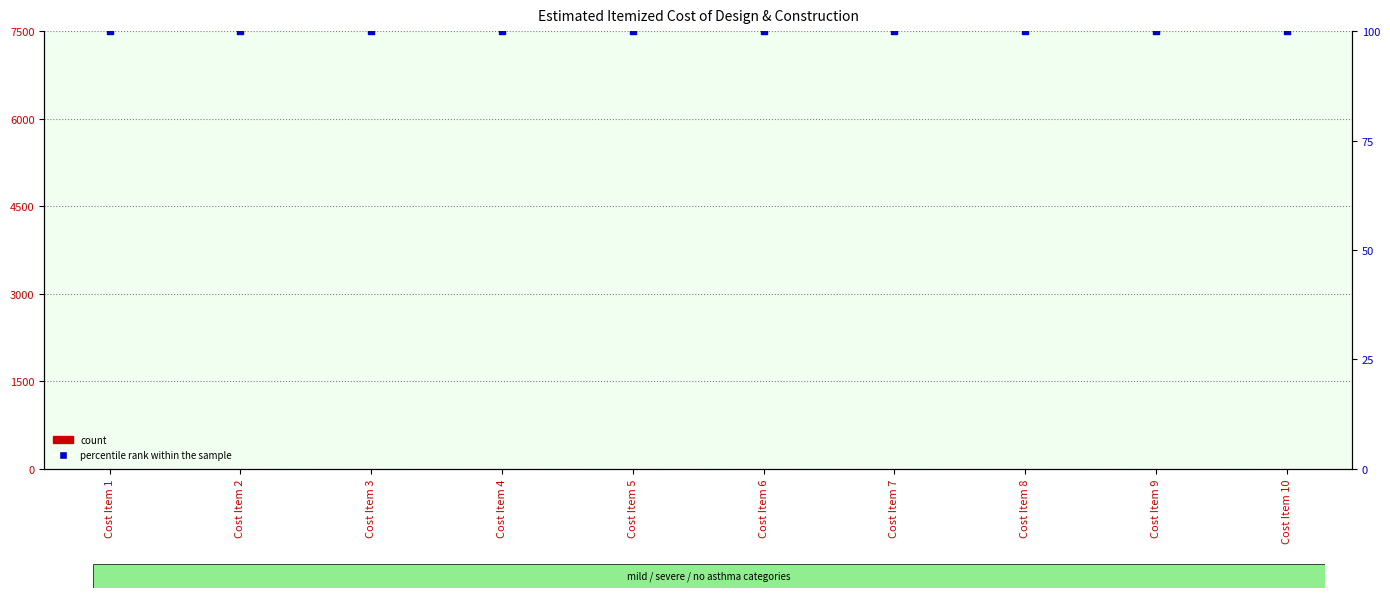

Is the value of Calculated at Cost Item 2 greater than the value of percentile rank within the sample at Cost Item 8?

No